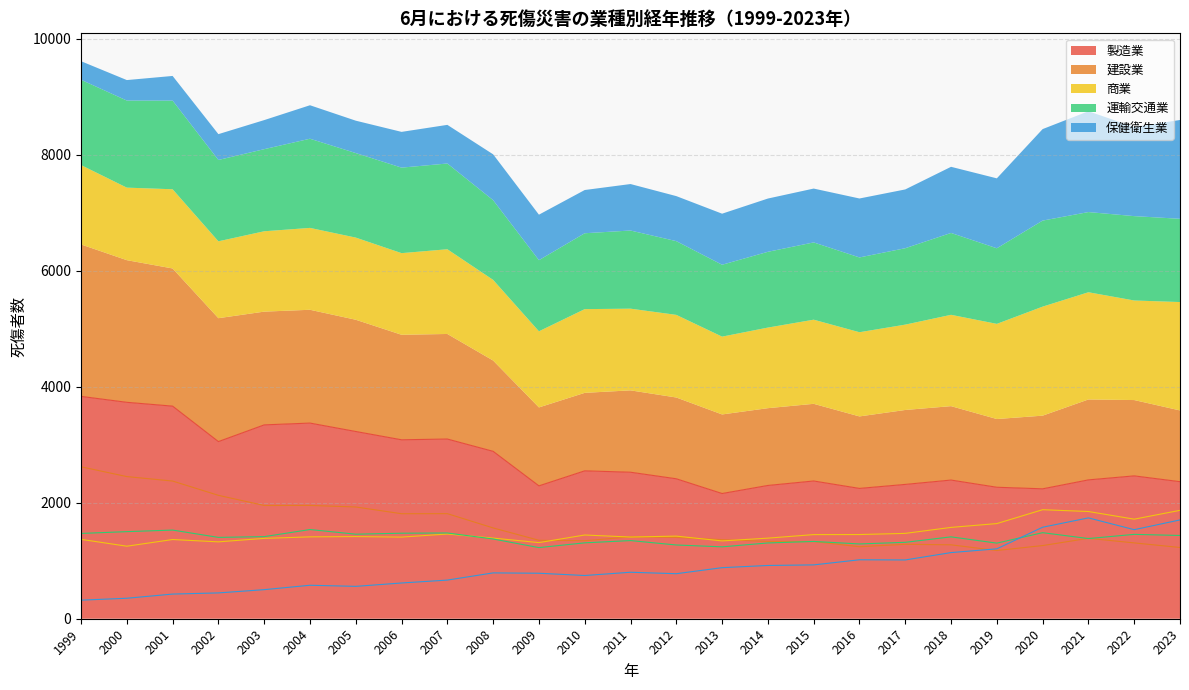

What is the difference between the 製造業 values at 2017 and 2019?

49